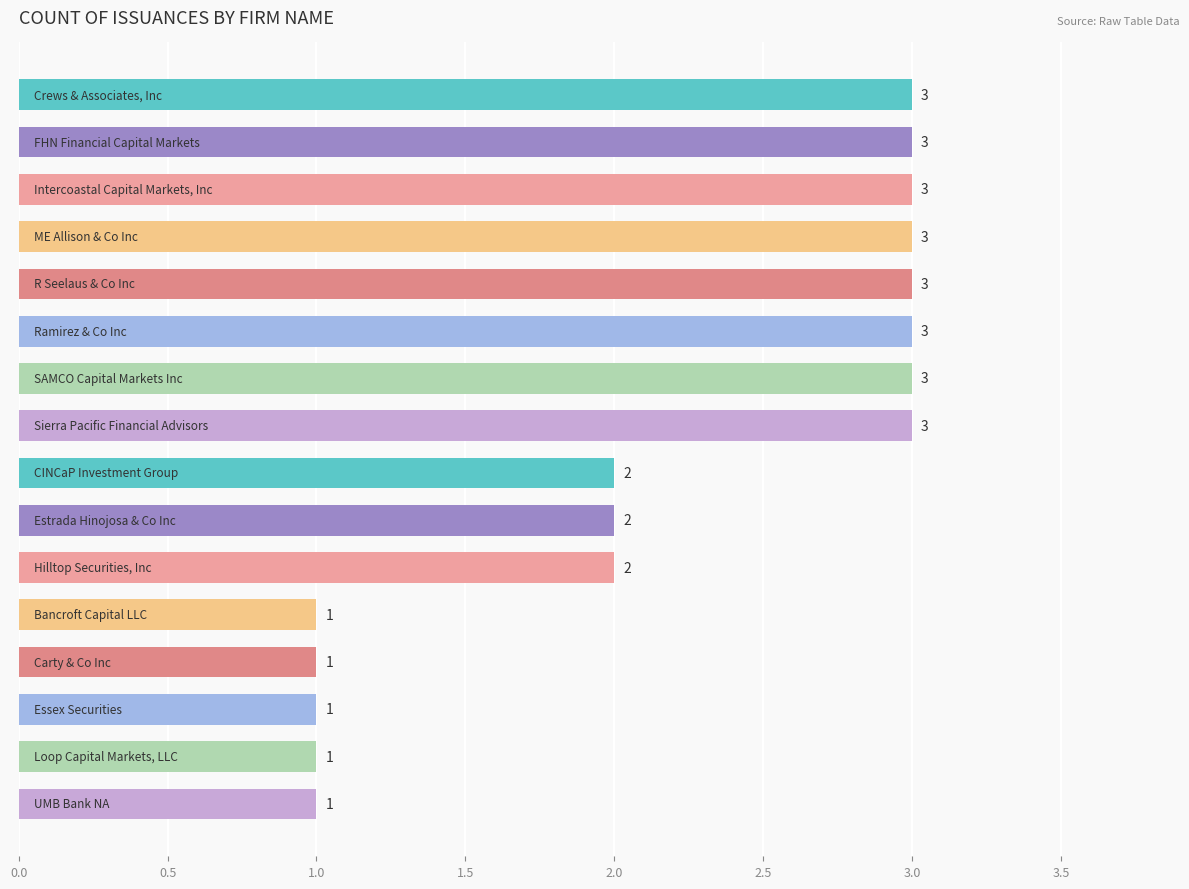

What is the sum of all values?

35